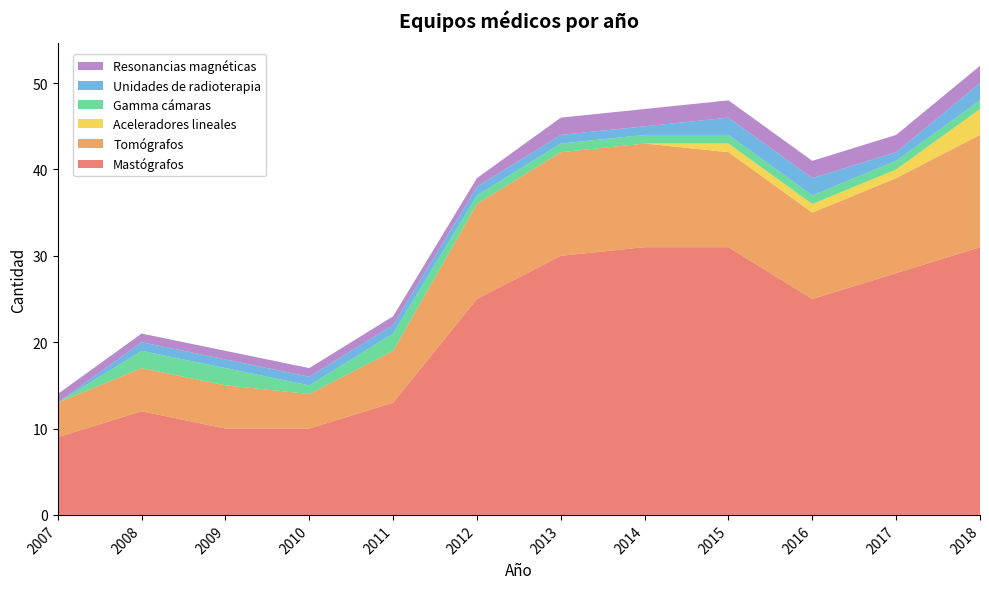

Reading right to left, what are all the values shown in this chart?

Mastógrafos: 31	28	25	31	31	30	25	13	10	10	12	9
Tomógrafos: 13	11	10	11	12	12	11	6	4	5	5	4
Aceleradores lineales: 3	1	1	1	0	0	0	0	0	0	0	0
Gamma cámaras: 1	1	1	1	1	1	1	2	1	2	2	0
Unidades de radioterapia: 2	1	2	2	1	1	1	1	1	1	1	0
Resonancias magnéticas: 2	2	2	2	2	2	1	1	1	1	1	1